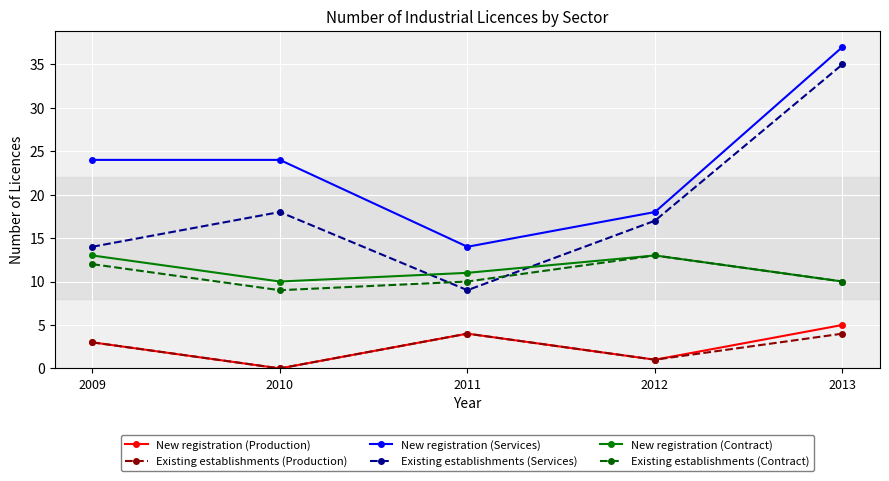

What is the sum of the New registration (Production) values at 2012 and 2013?

6